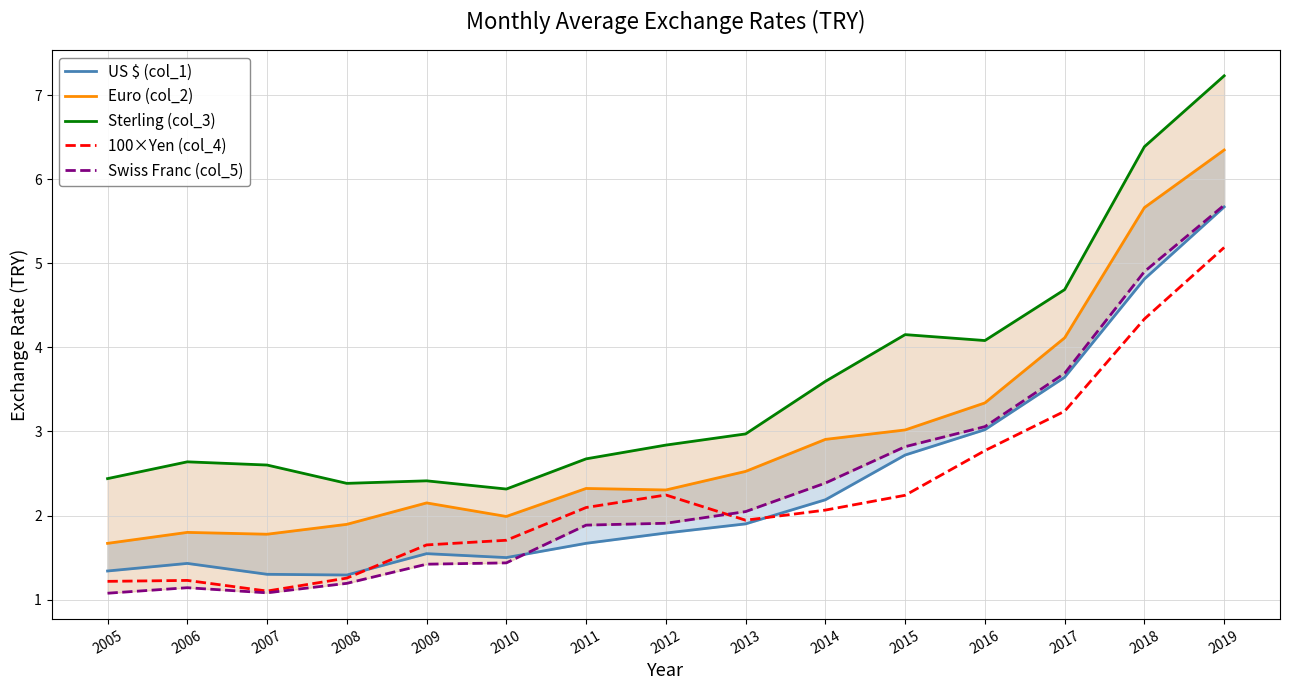

At which category is the sum across all series the highest?

2019